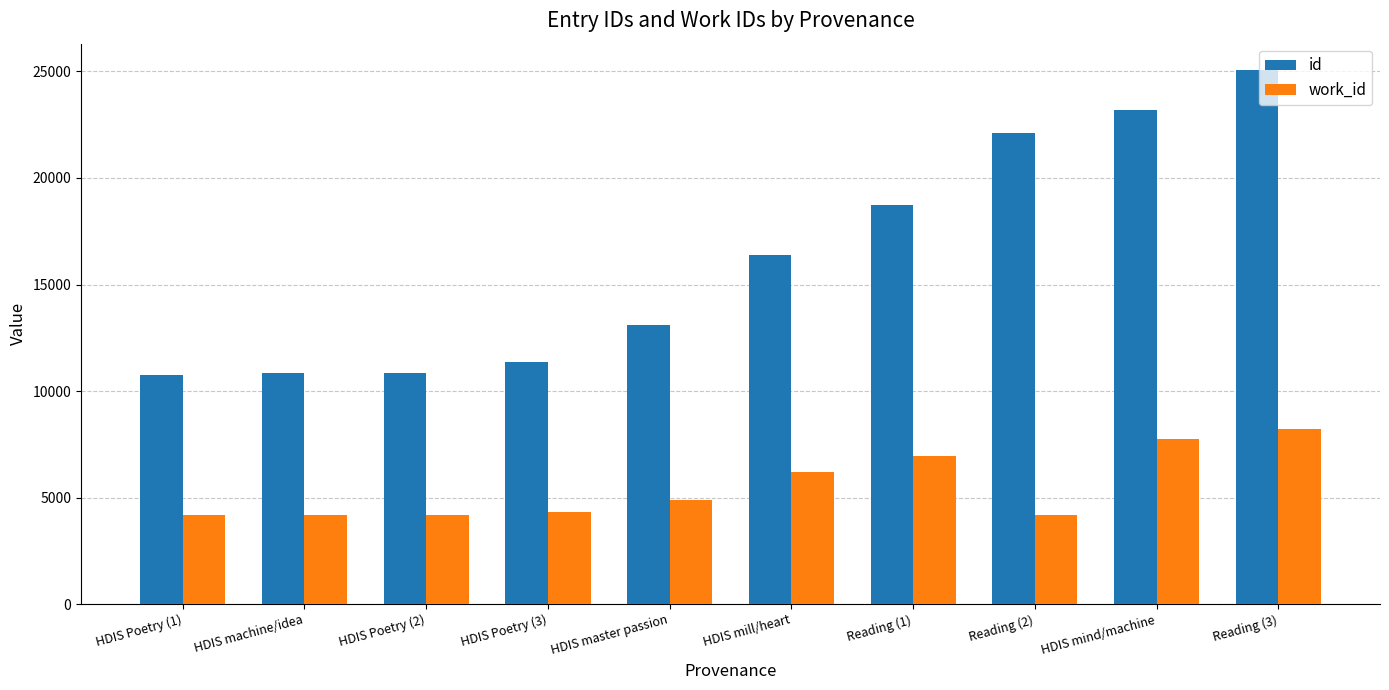

What is the highest value of the id series?

25053